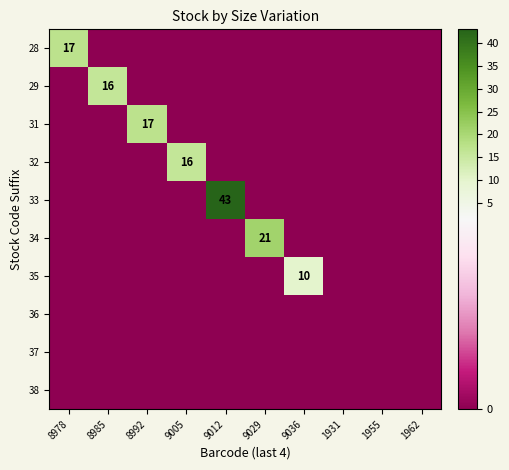

What is the spread (max minus min) of values at 8978?

17